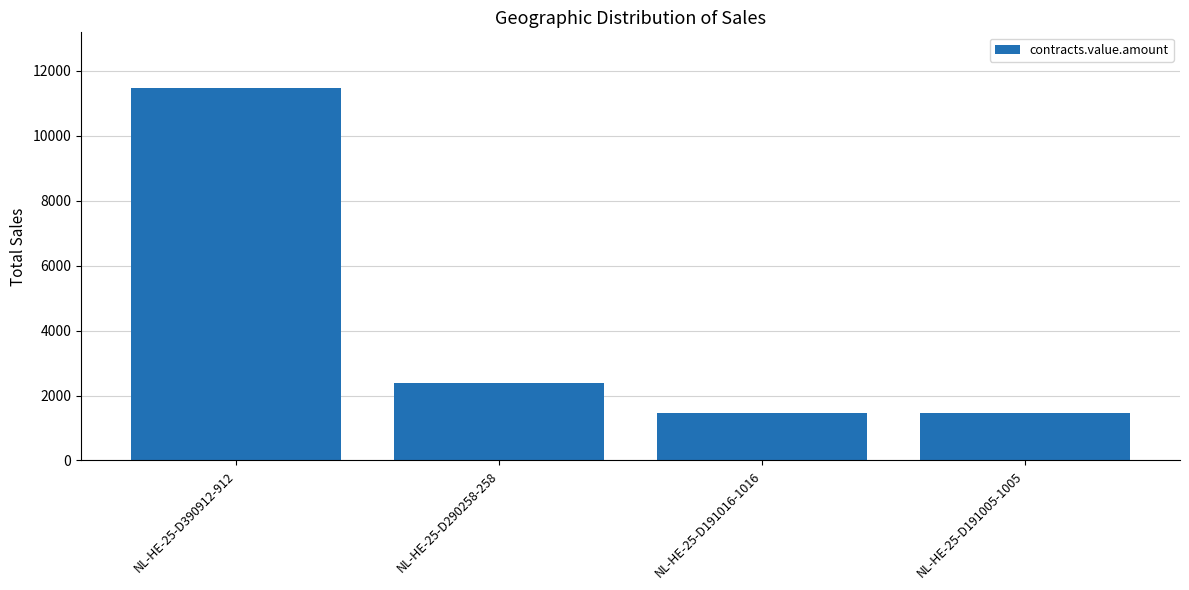

How many bars are there in total?

4